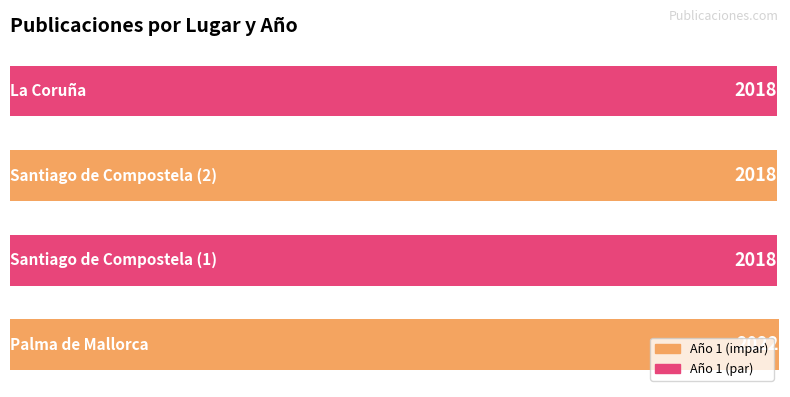

What is the minimum value shown in the chart?

2018